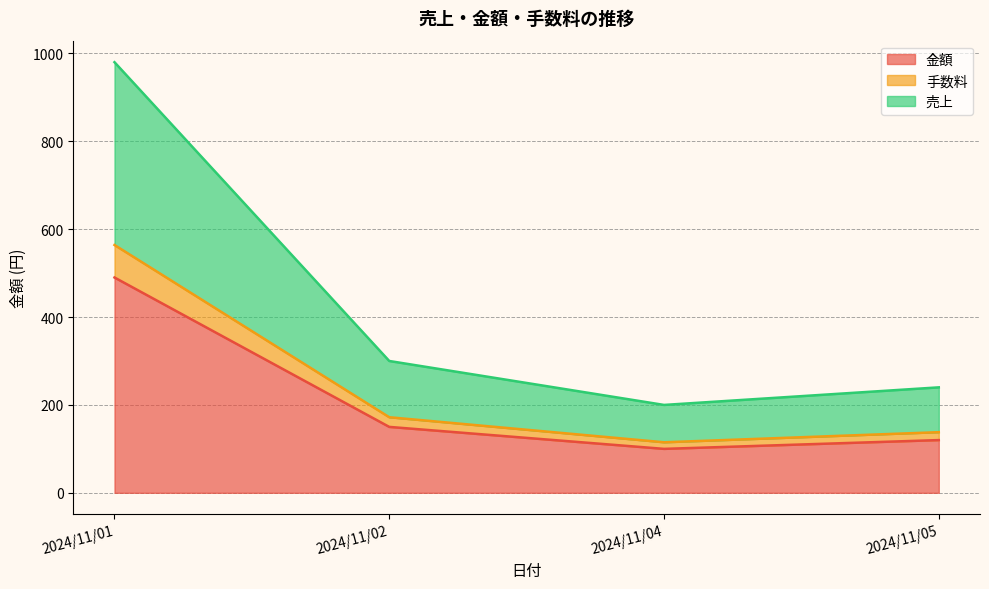

True or false: 手数料 and 売上 cross at least once.

False